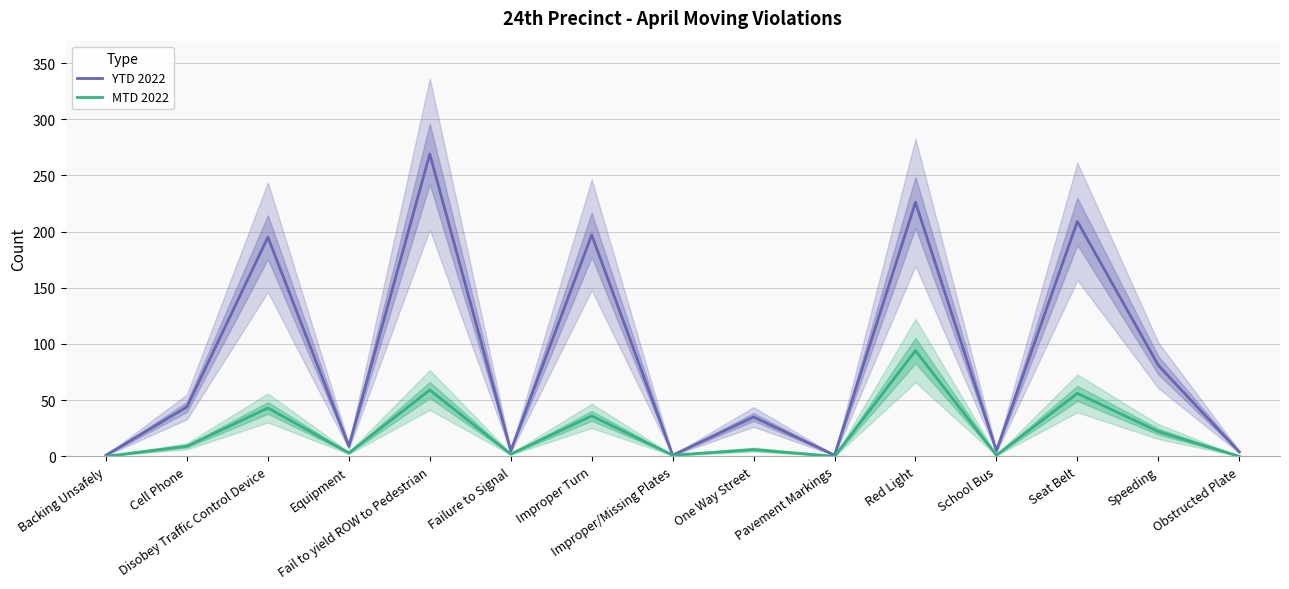

Reading left to right, list all the values displayed in this chart.

YTD 2022: 1	44	195	9	269	5	197	1	35	1	226	5	209	81	4
MTD 2022: 0	9	43	3	59	2	36	1	6	0	94	1	56	22	0